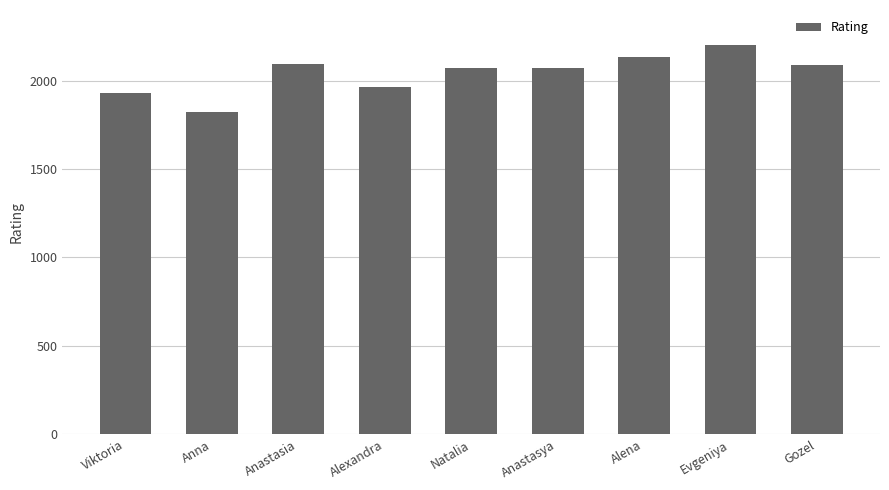

Where does the data first go above 2074?

Anastasia